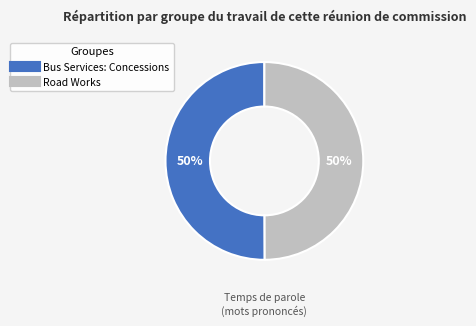

To the nearest percent, what is the average slice percentage?

50%